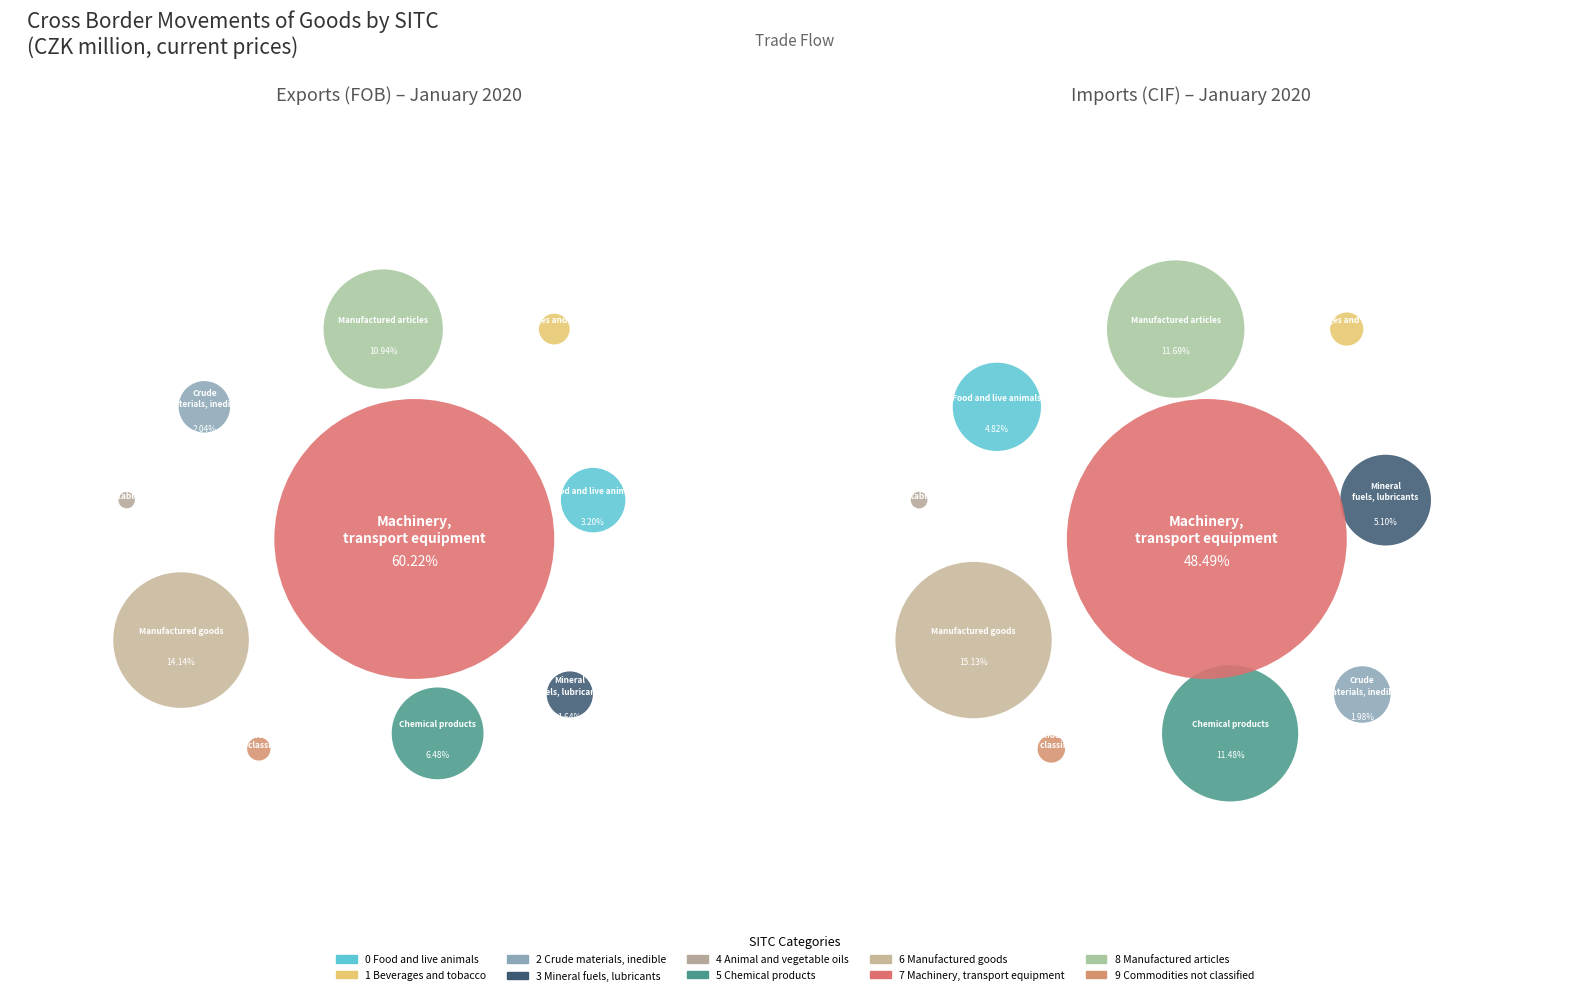

To the nearest percent, what is the average slice percentage?

10%